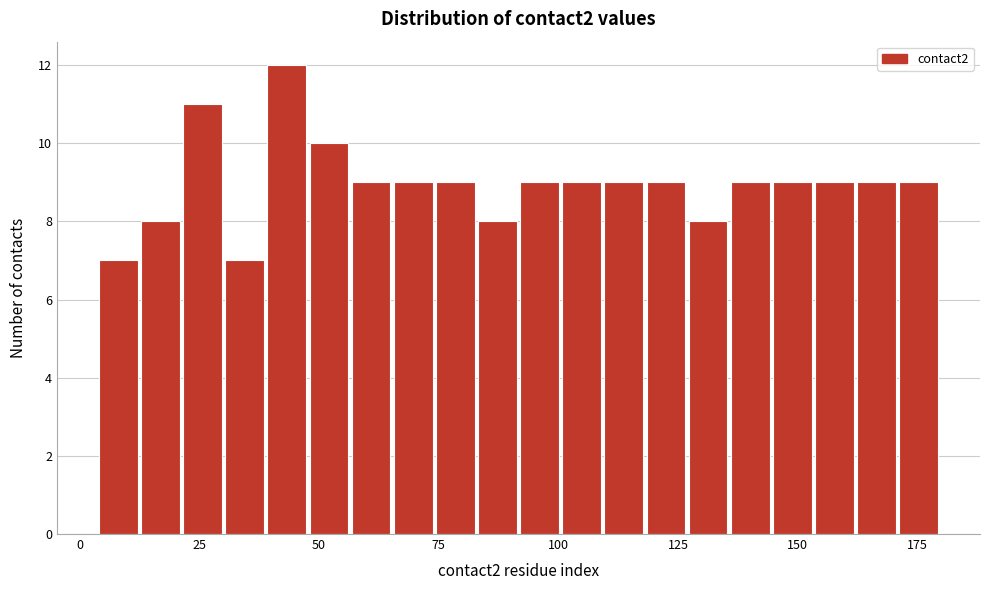

Read against the x-axis, roughly where is the centre of the tallest bar?

45